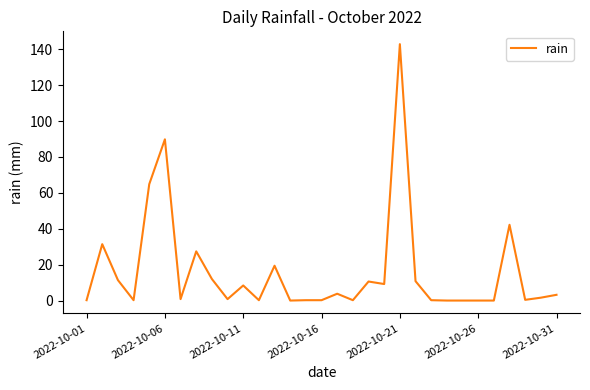

What is the difference between the maximum and minimum values?

142.8